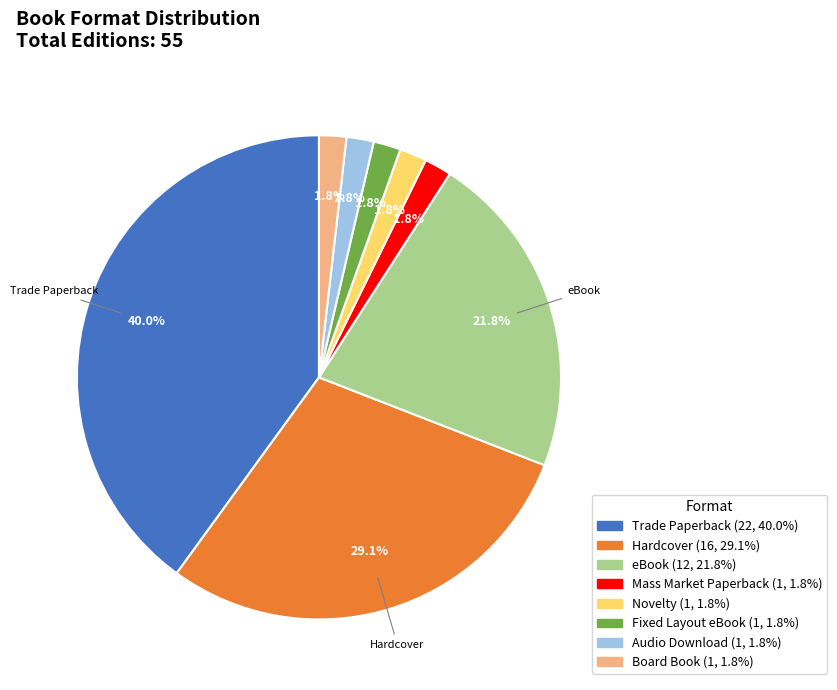

What is the ratio of the value at Board Book to the value at Mass Market Paperback?

1.0